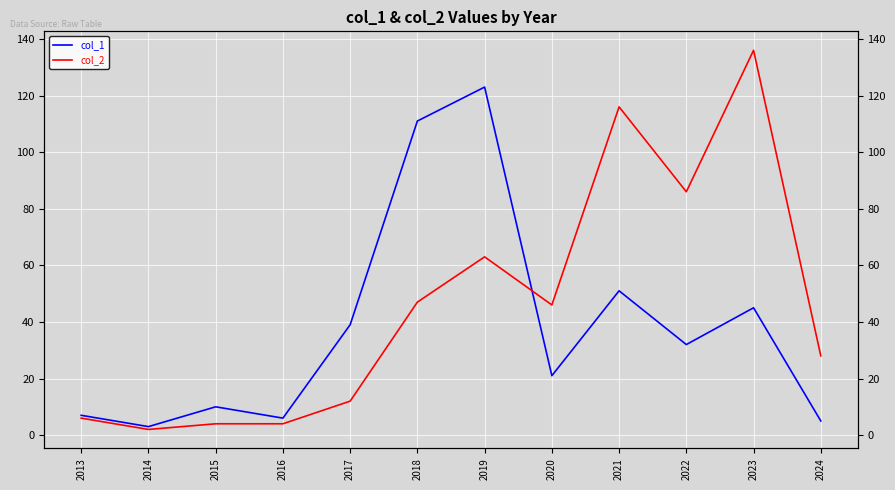

True or false: col_2 has a value of 63 at 2019.

True